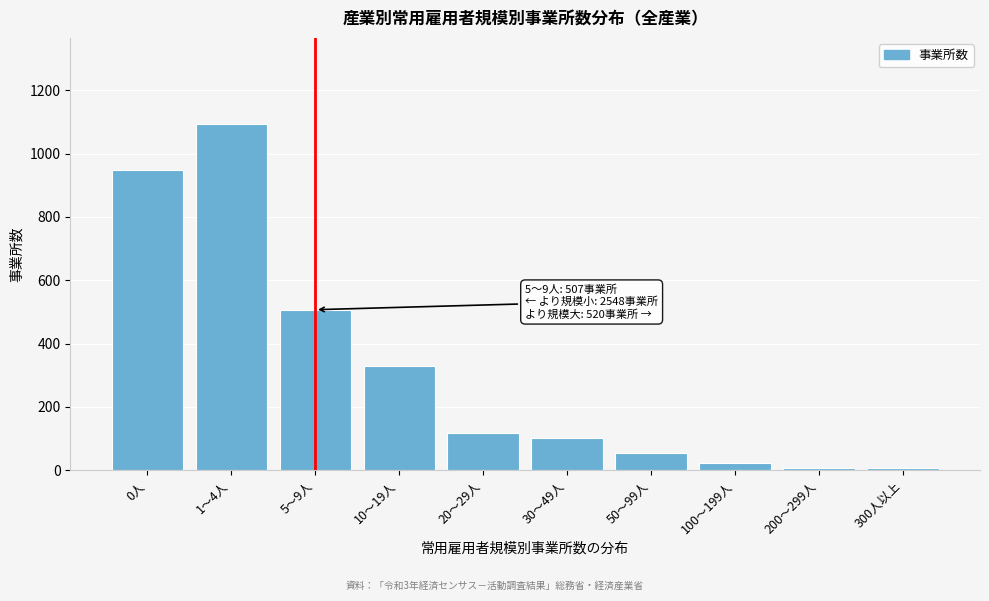

Reading left to right, extract all data points from this chart.

949	1092	507	328	118	102	54	24	6	6